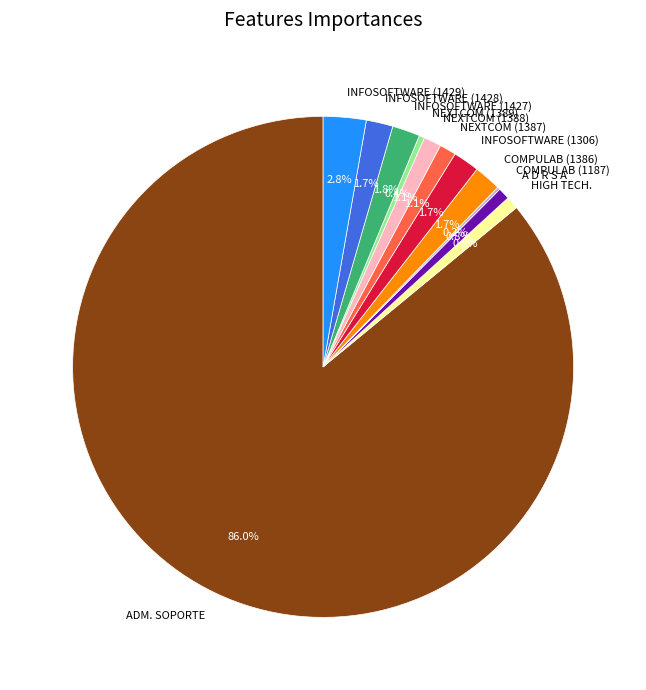

What is the largest slice in the pie chart?

ADM. SOPORTE